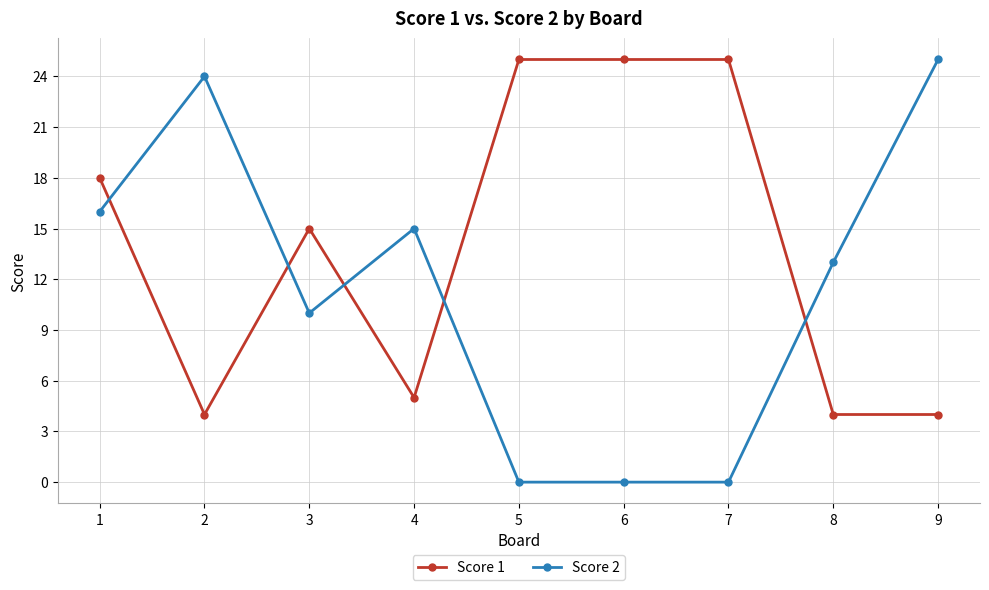

Does the chart have visible grid lines?

Yes